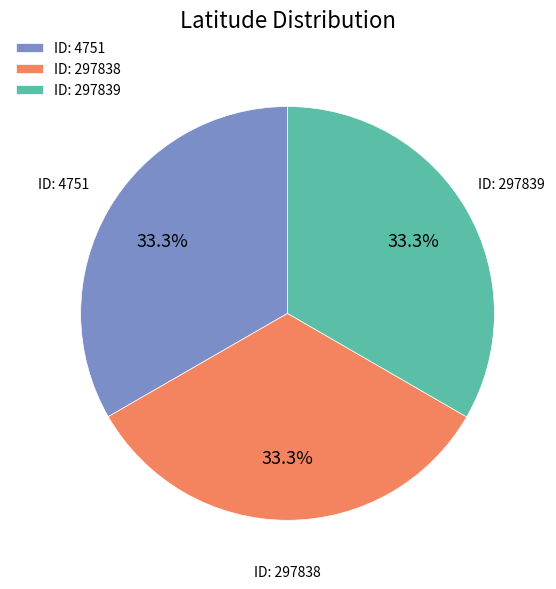

Is there a majority slice in this chart?

No